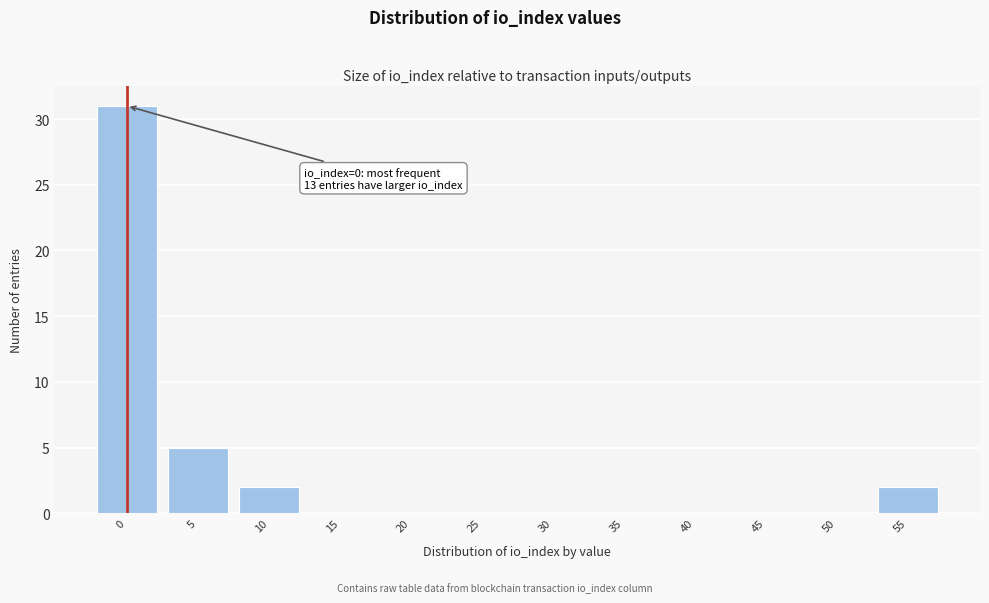

Reading left to right, extract all data points from this chart.

0=31	5=5	10=2	15=0	20=0	25=0	30=0	35=0	40=0	45=0	50=0	55=2